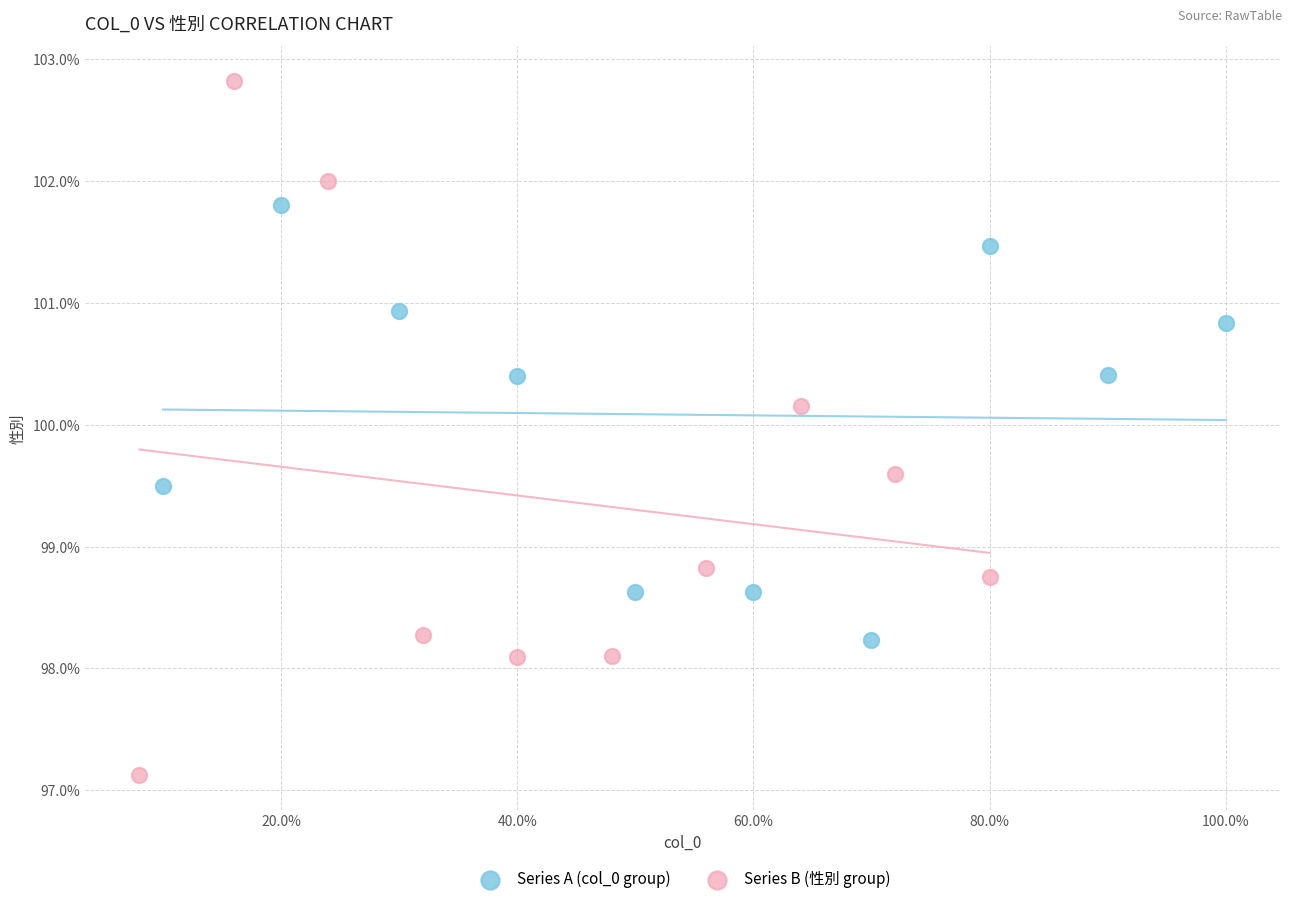

Which series reaches the minimum Y coordinate?

Series B (性別 group)